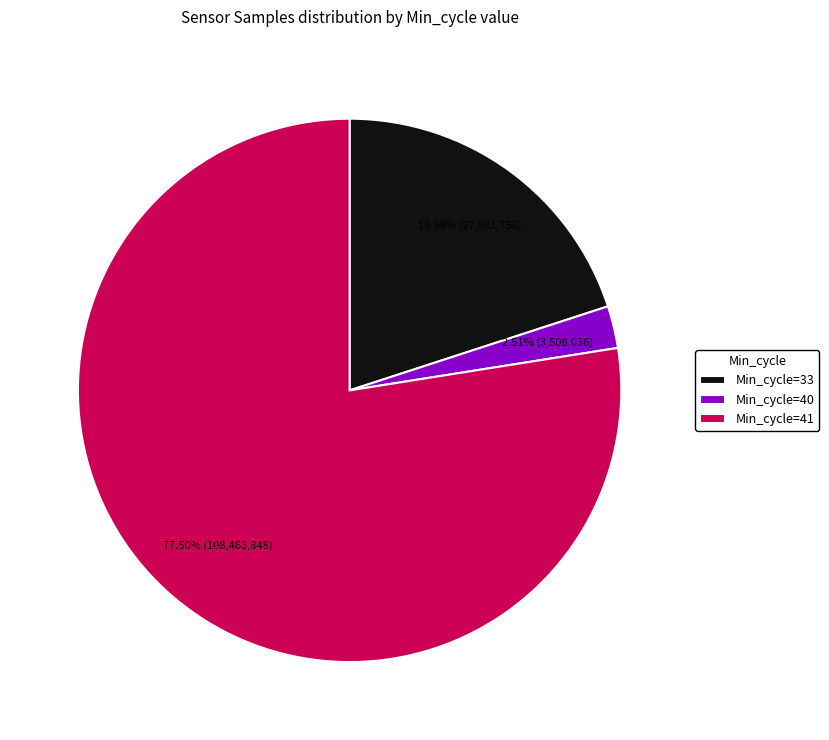

Which slice is the smallest?

Min_cycle=40